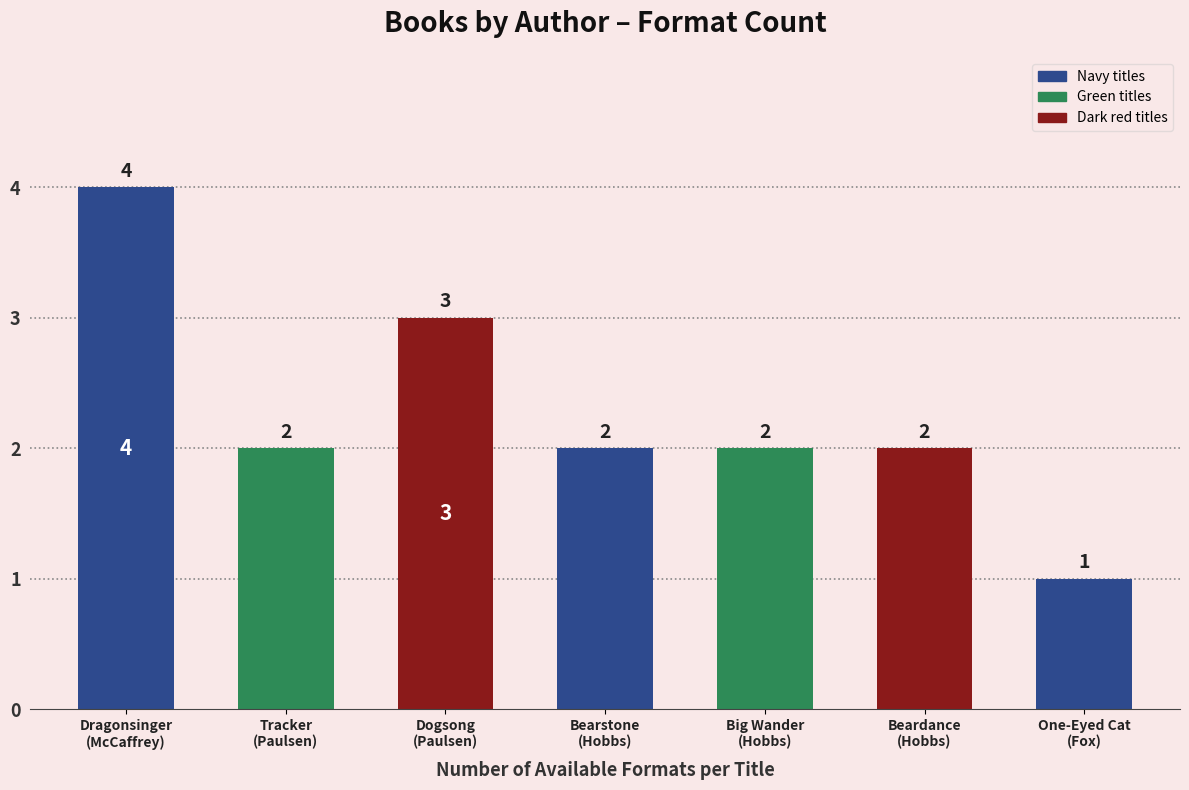

Reading left to right, list all the values displayed in this chart.

Anne McCaffrey (706887)=4	Gary Paulsen (707052)=2	Gary Paulsen (707052) Dogsong=3	Will Hobbs (706587) Bearstone=2	Will Hobbs (706587) Big Wander=2	Will Hobbs (706587) Beardance=2	Paula Fox (706410)=1